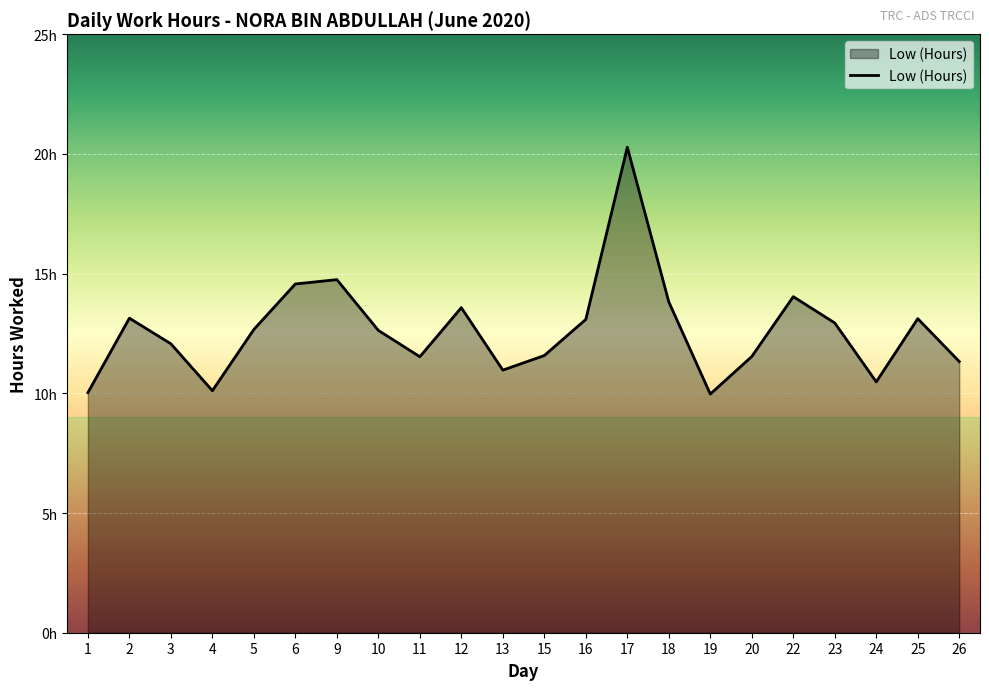

List the labels in order of value, smallest first.

19, 1, 4, 24, 13, 26, 11, 20, 15, 3, 10, 5, 23, 16, 25, 2, 12, 18, 22, 6, 9, 17